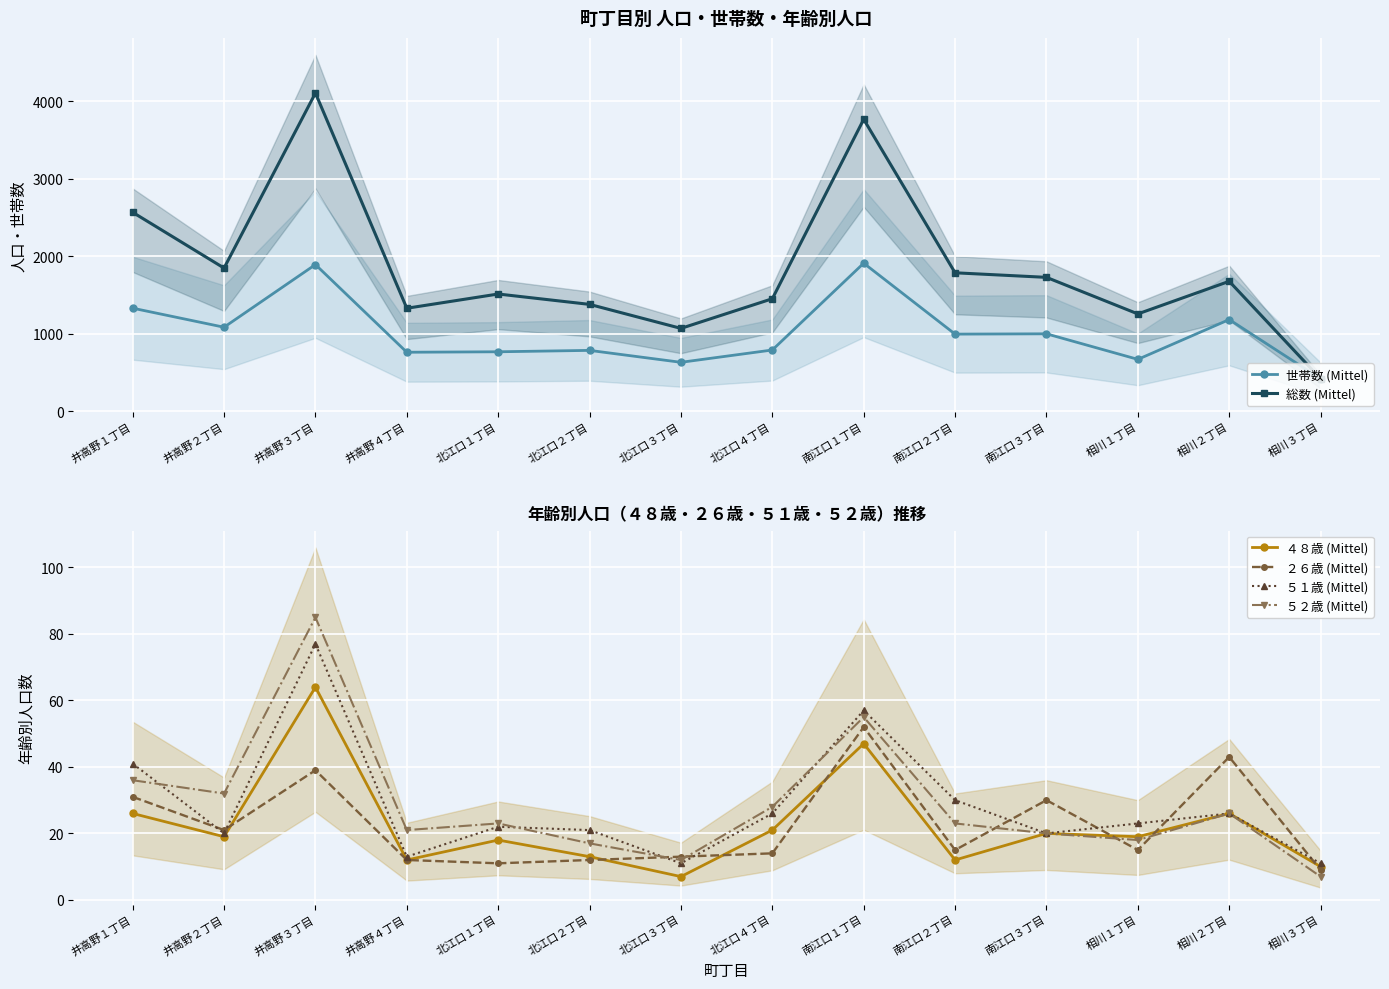

What position from the left is 南江口３丁目?

11